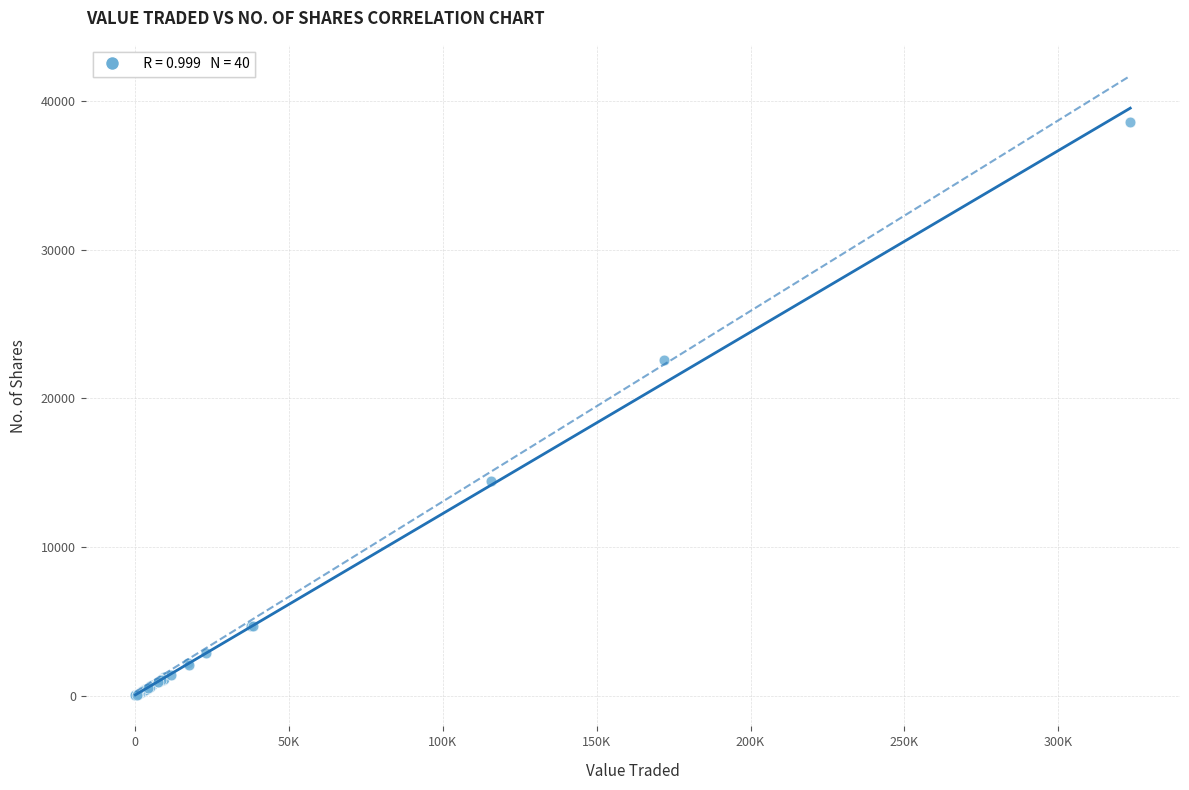

What Y value in the scatter plot is closest to 19319?

22576